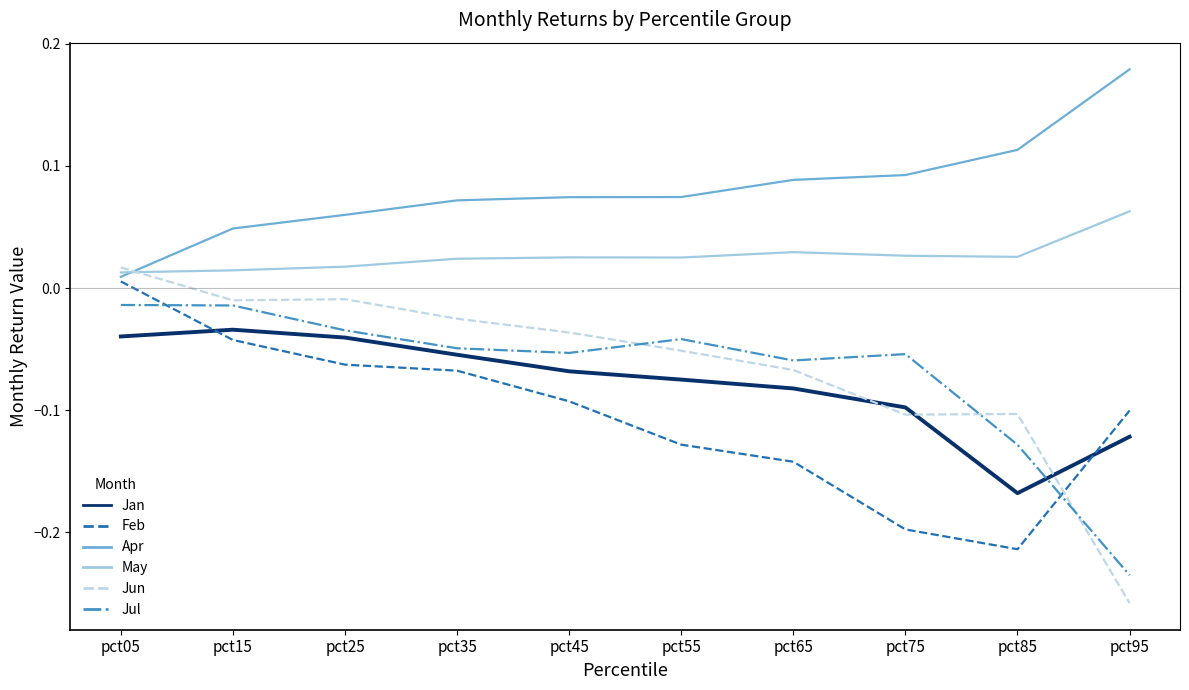

Which series has the widest spread of values?

Jun